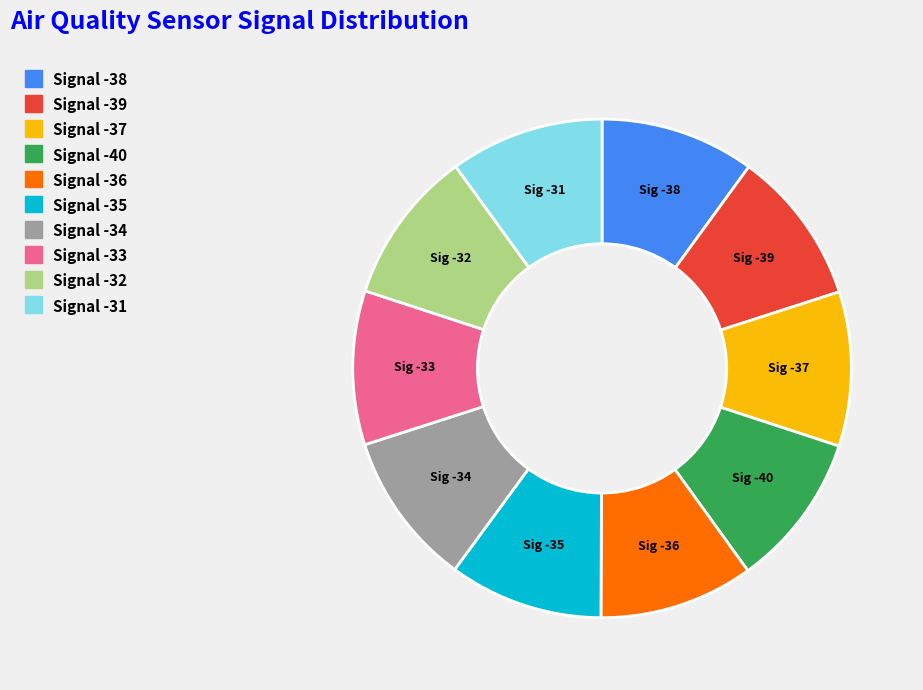

Approximately how many times larger is the value at Signal -33 compared to Signal -38?

1.0